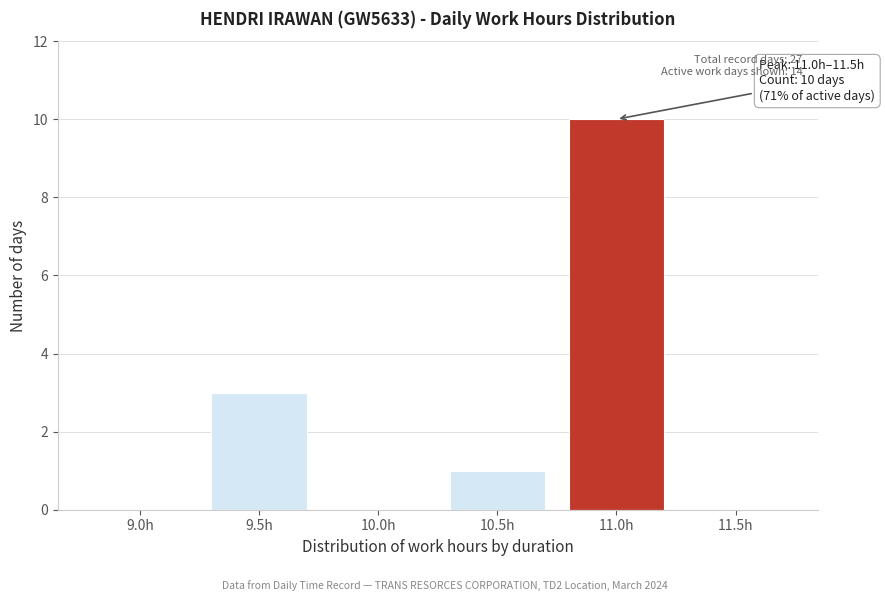

Reading right to left, transcribe all the data shown in this chart.

11.5h=0	11.0h=10	10.5h=1	10.0h=0	9.5h=3	9.0h=0